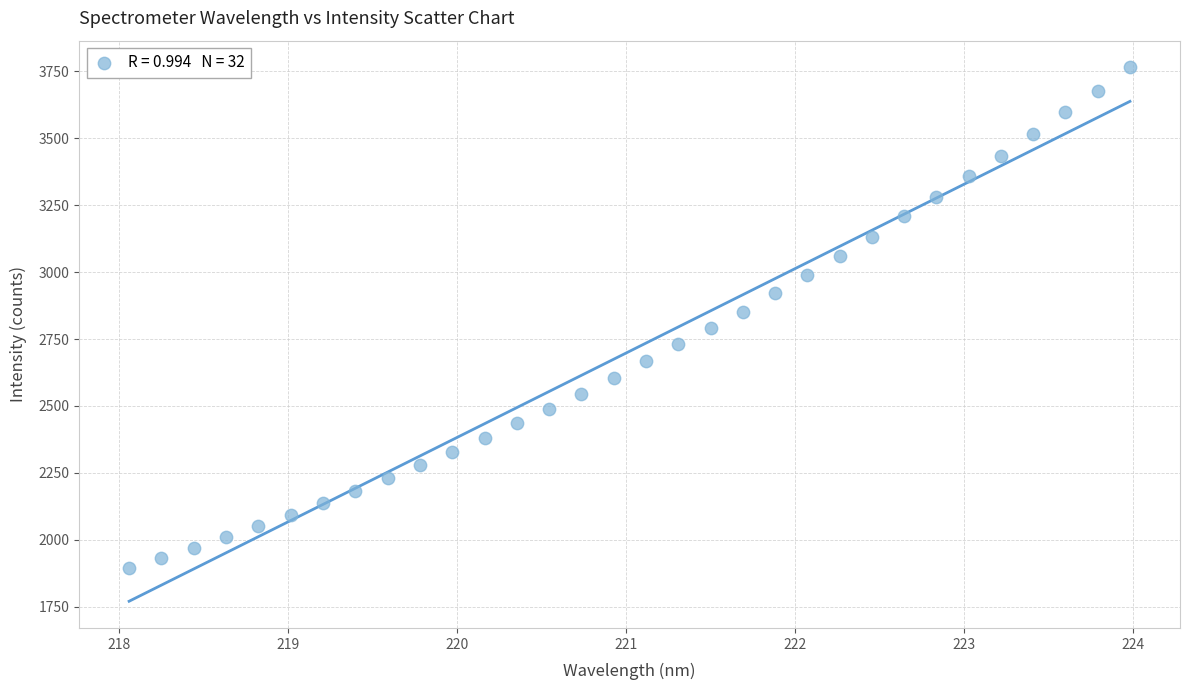

What is the range of X values (max minus min)?

5.9